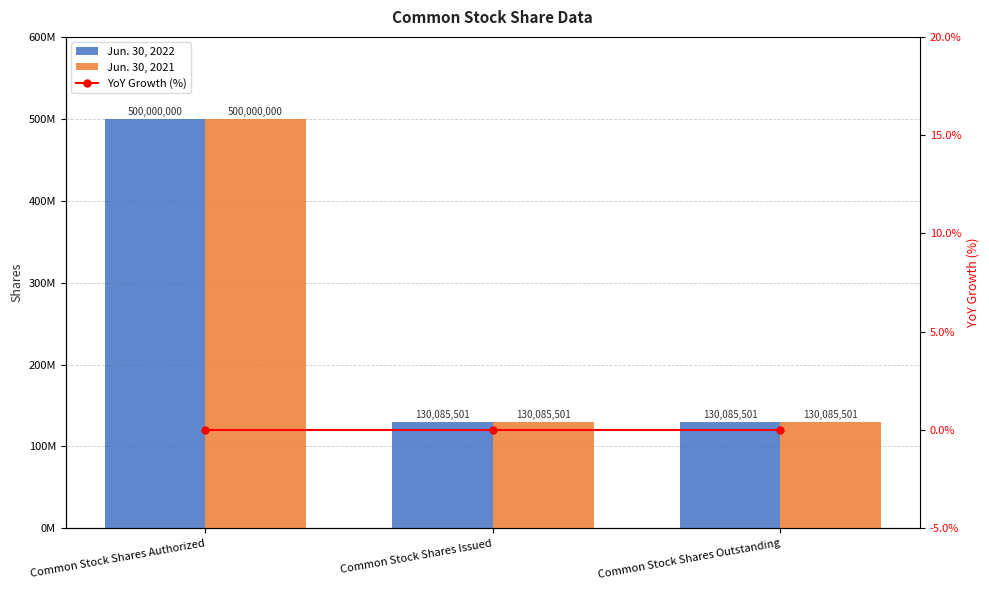

What is the label of the 3rd bar from the left?

Common Stock Shares Outstanding